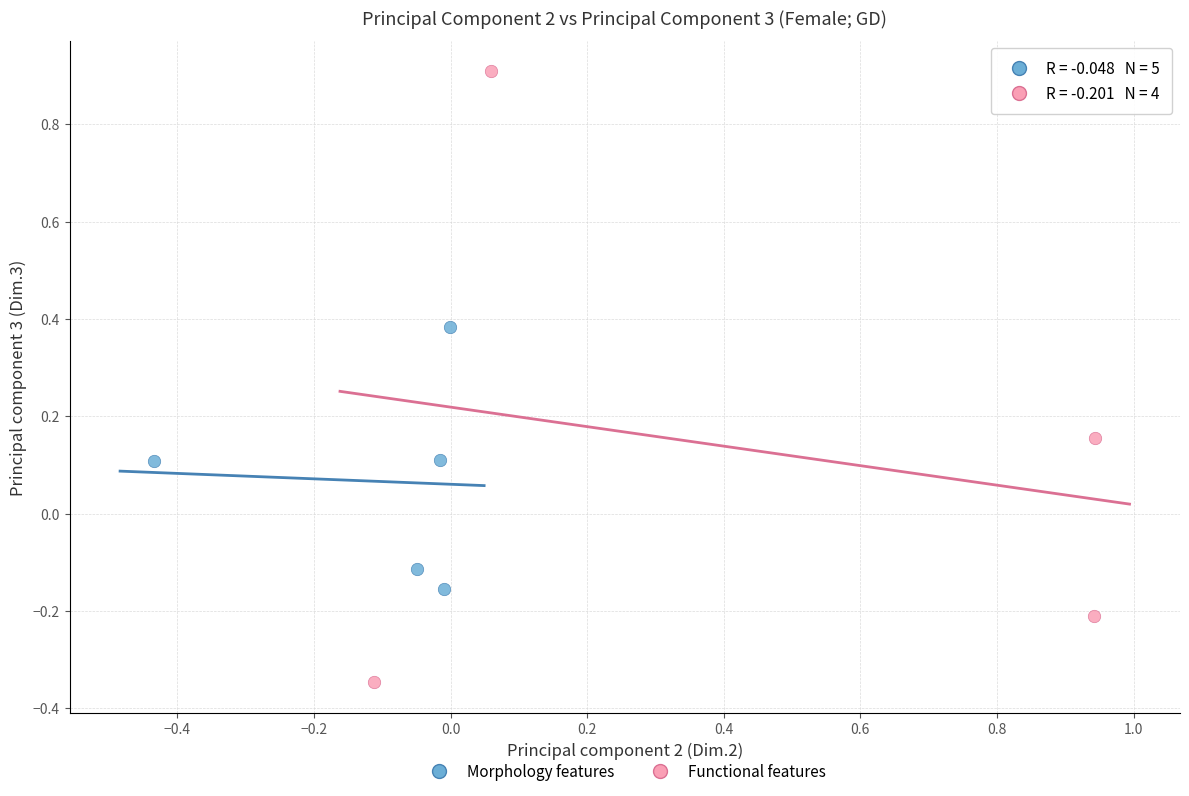

Which series contains the lowest Y value?

Functional features